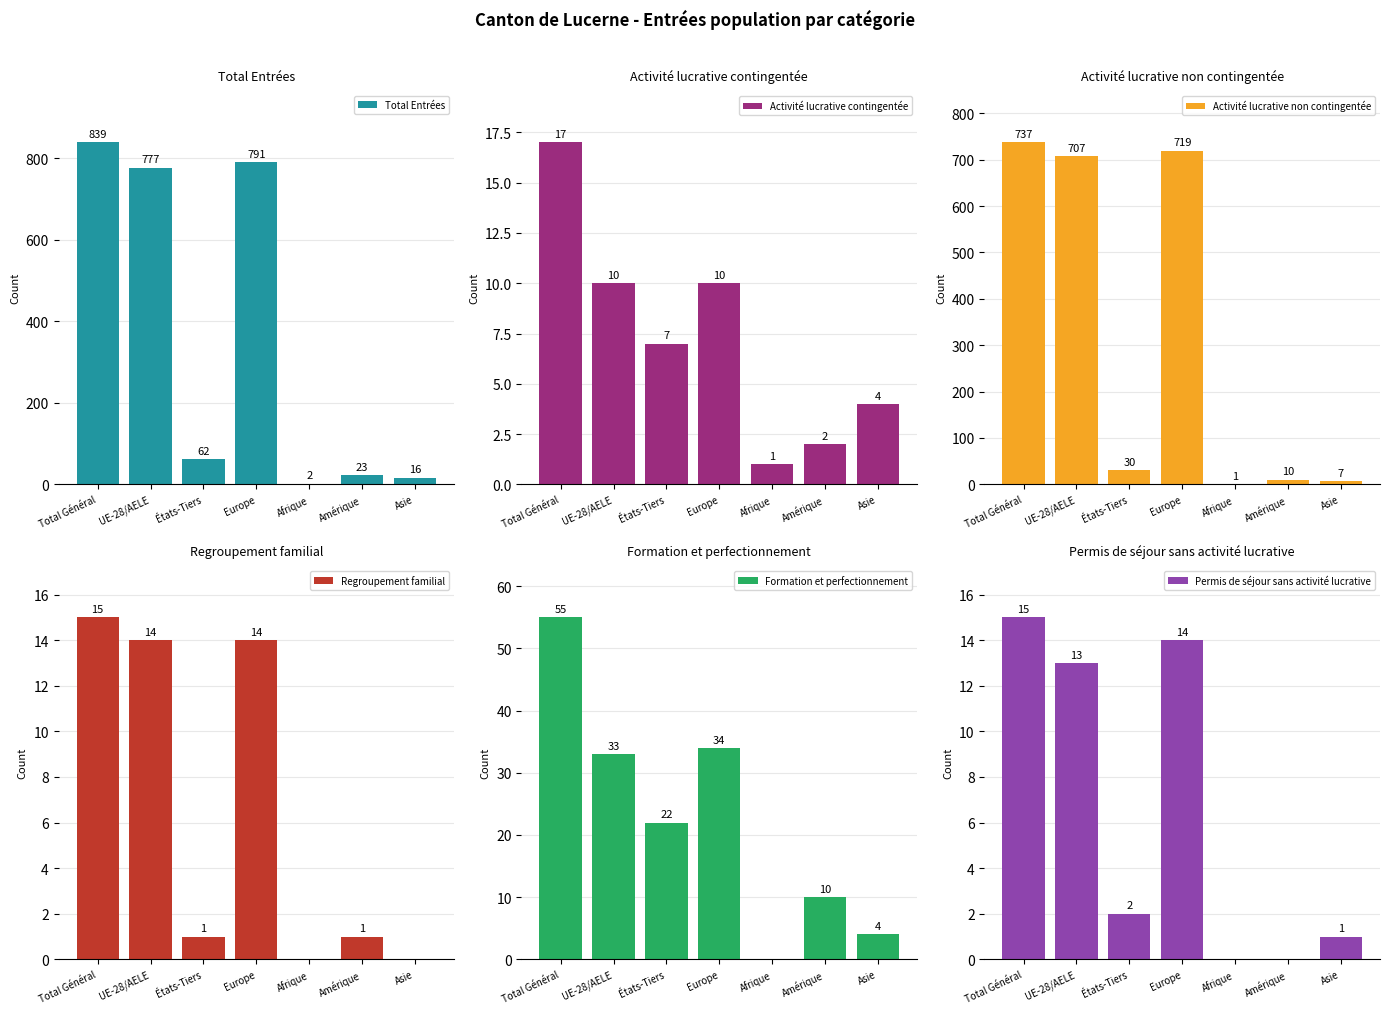

What is the average value of the Total Entrées series?

359